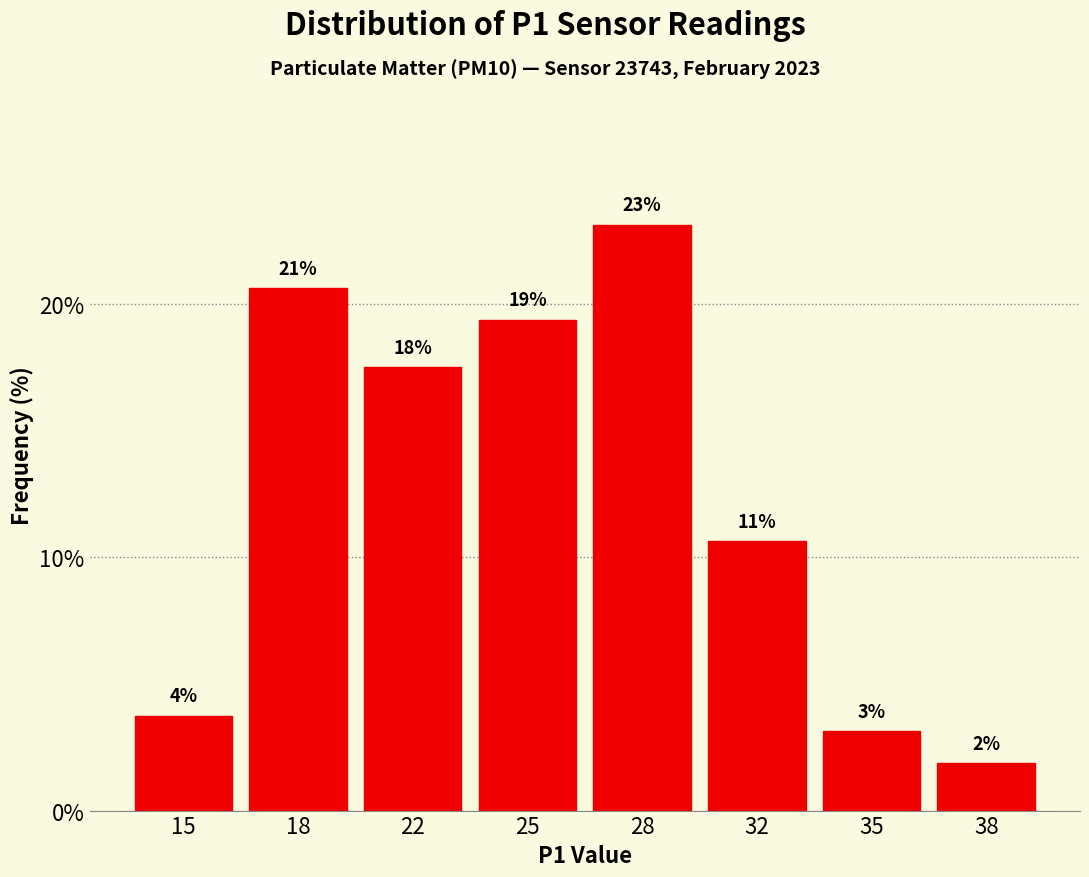

Does the chart contain any negative values?

No